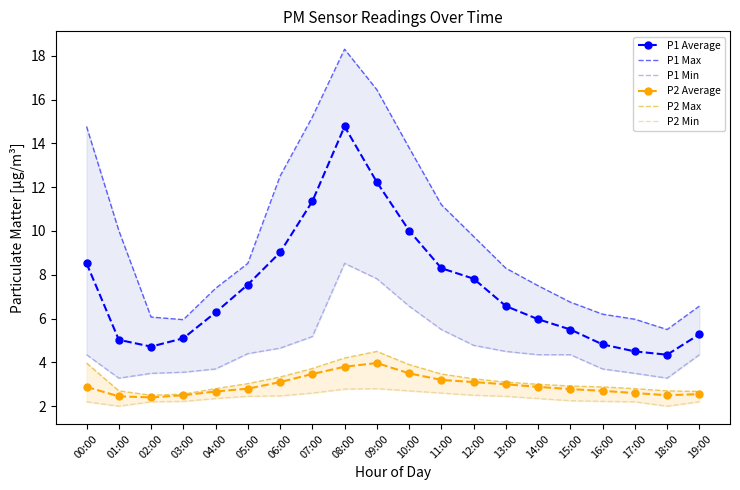

True or false: P2 Max and P2 Min cross at least once.

False